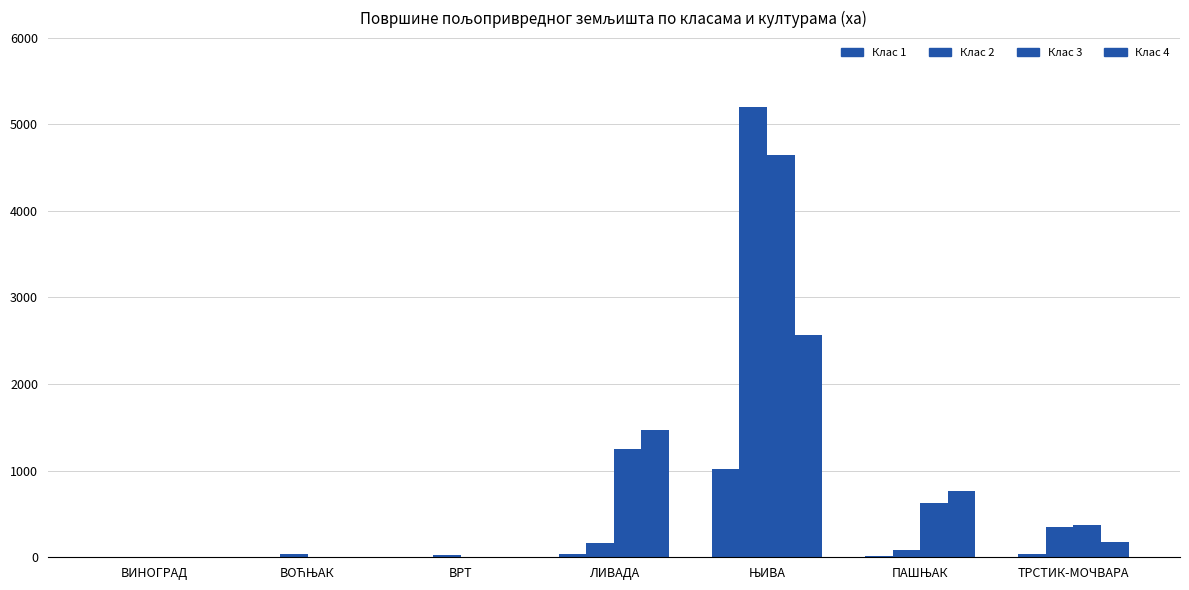

How many data points in Клас 2 are above 79?

4